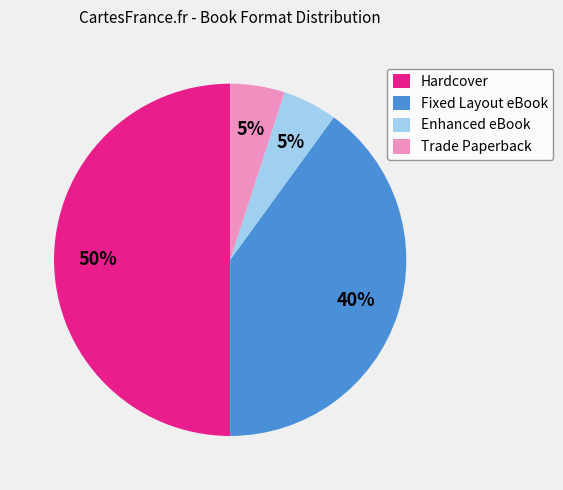

Count the number of slices in the pie.

4